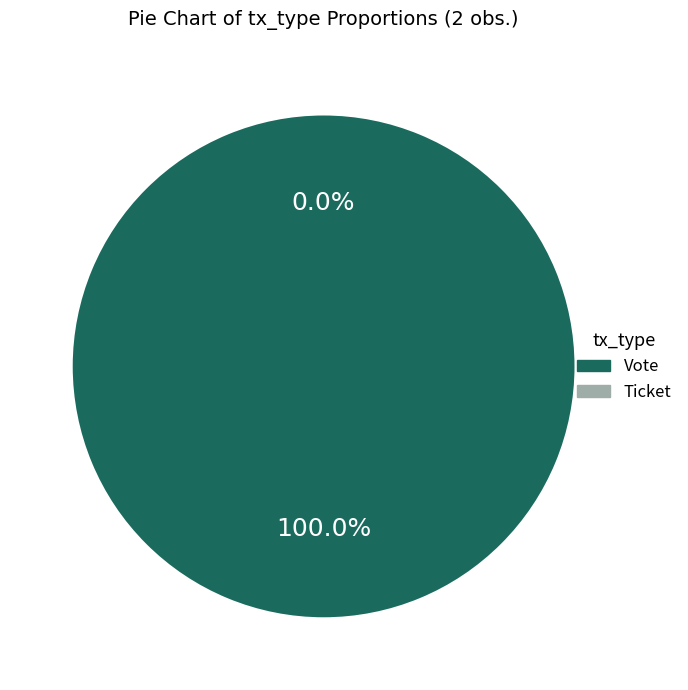

Combined, what portion of the pie is Vote and Ticket?

100.0%